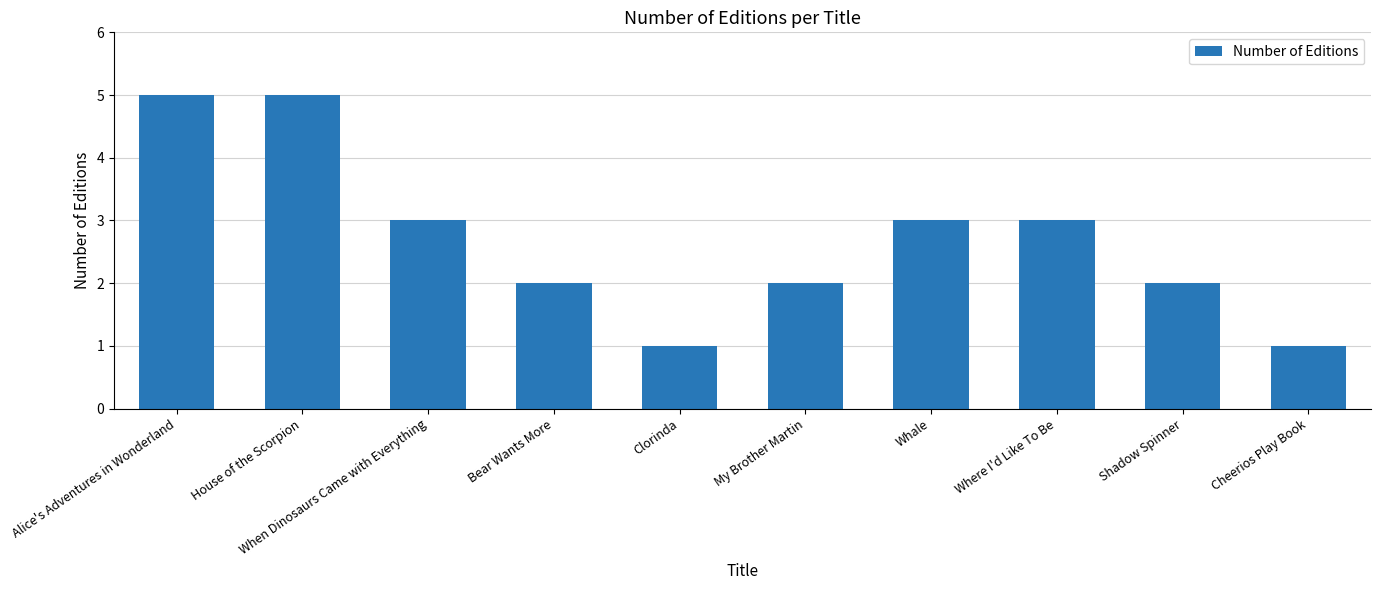

Reading left to right, transcribe all the data shown in this chart.

Alice's Adventures in Wonderland=5	House of the Scorpion=5	When Dinosaurs Came with Everything=3	Bear Wants More=2	Clorinda=1	My Brother Martin=2	Whale=3	Where I'd Like To Be=3	Shadow Spinner=2	Cheerios Play Book=1